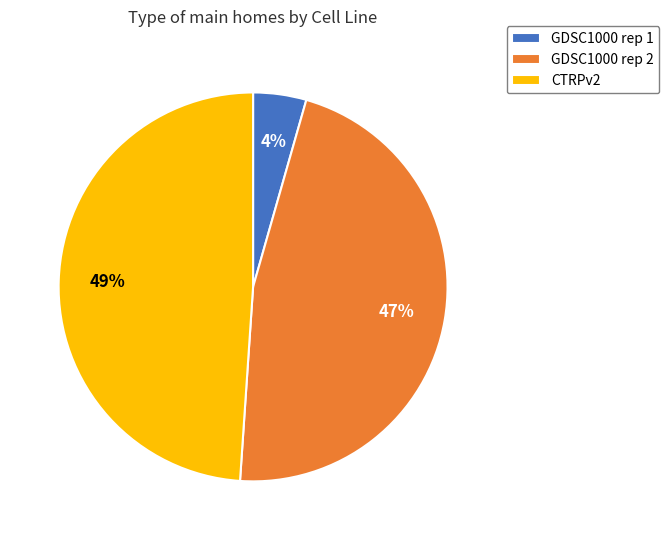

Do GDSC1000 rep 1 and GDSC1000 rep 2 together represent more than half of the pie?

Yes